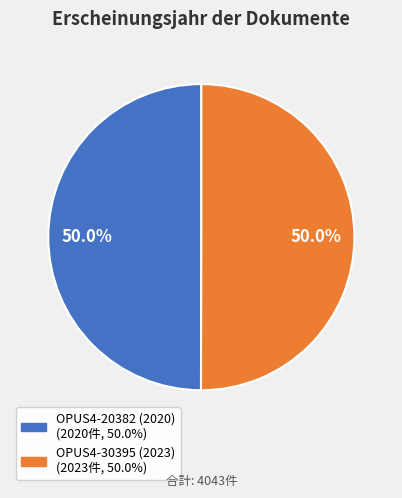

Approximately how many times larger is the value at OPUS4-20382 (2020) compared to OPUS4-30395 (2023)?

1.0